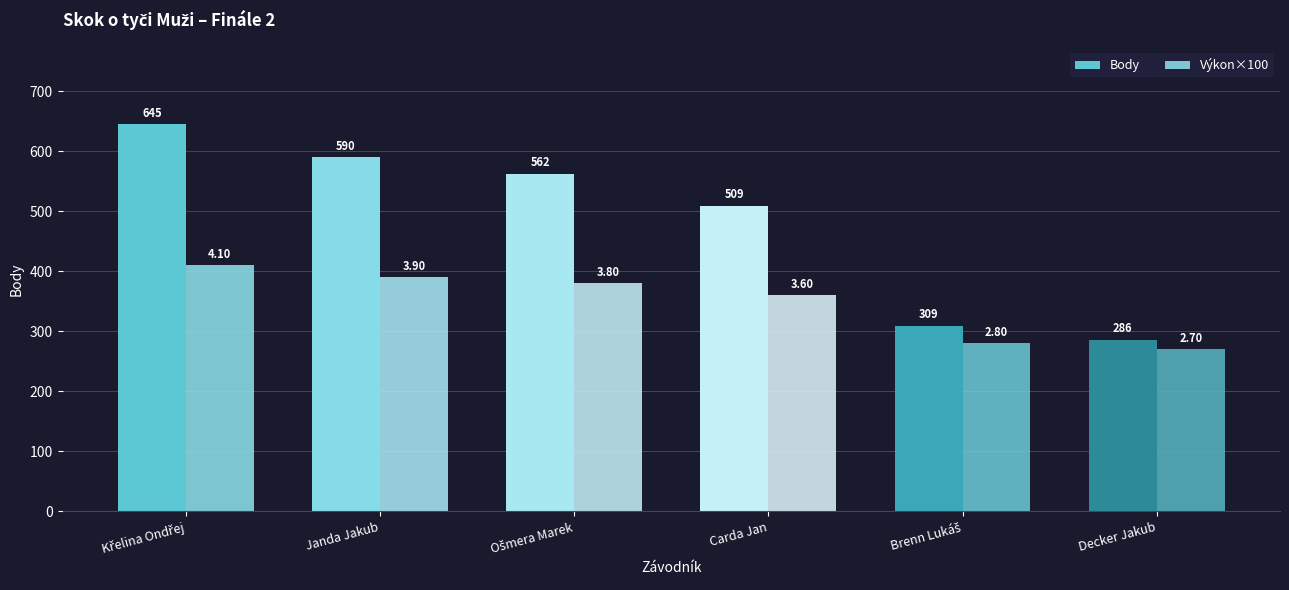

Which series has the largest total across all categories?

Body